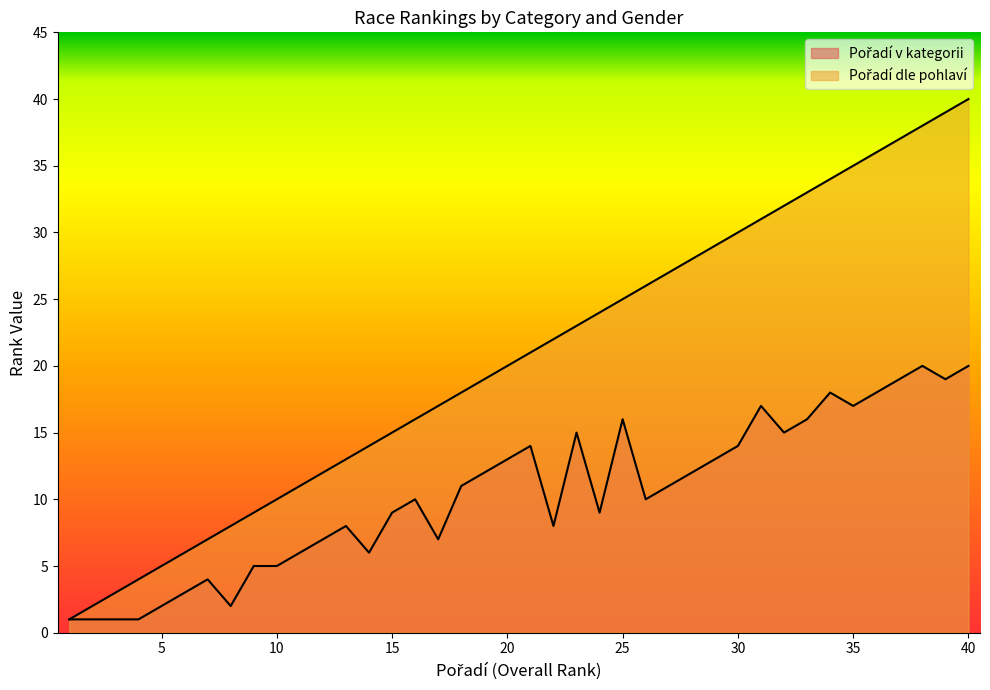

At which category is the sum across all series the highest?

40